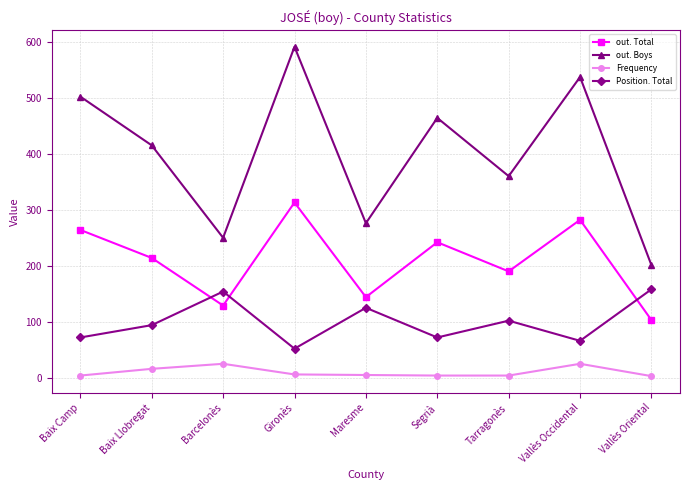

Which series changed the most between Segrià and Vallès Oriental?

out. Boys